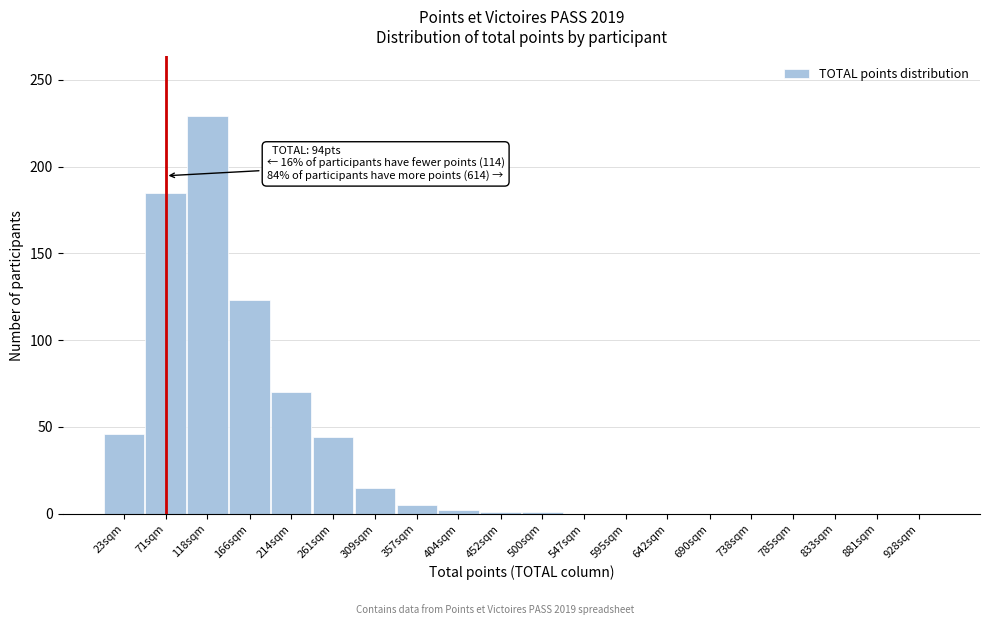

At which category does the chart reach its peak across all series?

118sqm